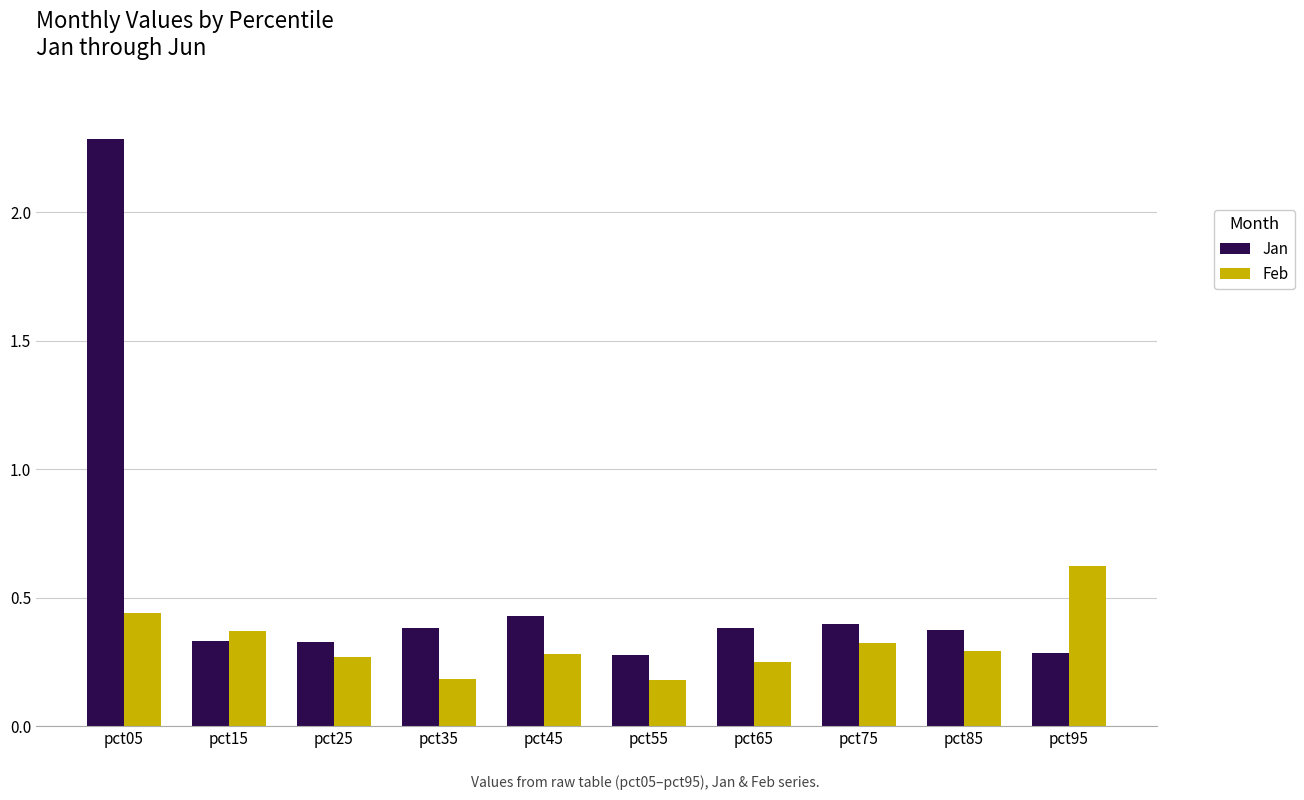

What are all the series names shown in the legend?

Jan, Feb